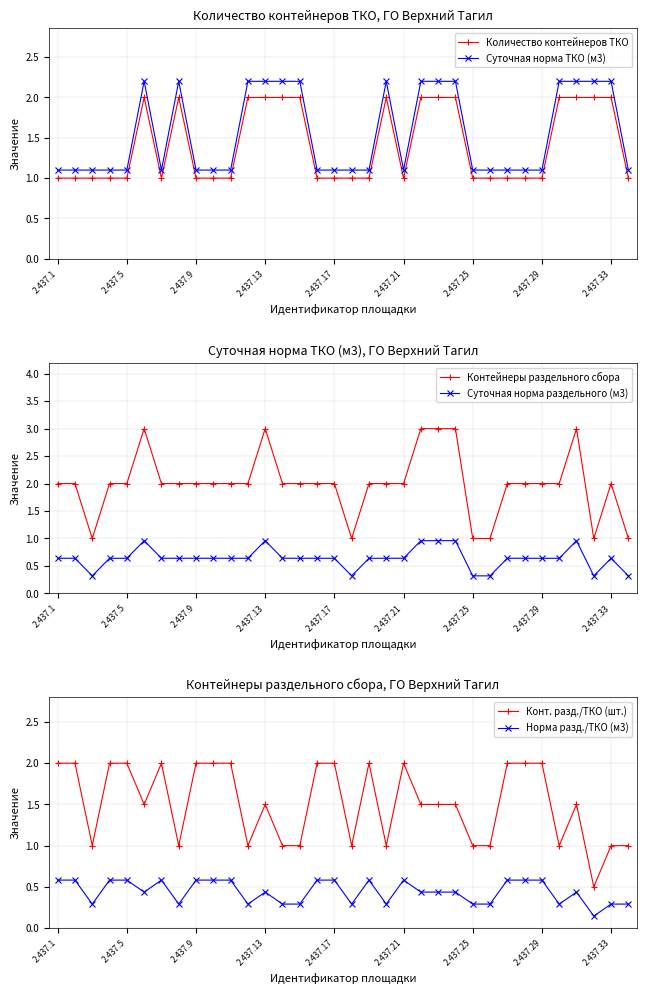

How many categories are shown in the chart?

34